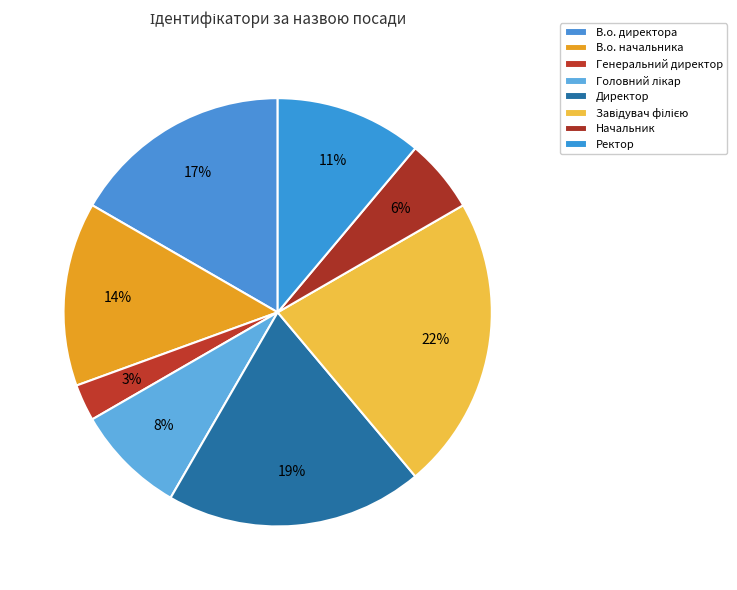

Count the number of slices in the pie.

8